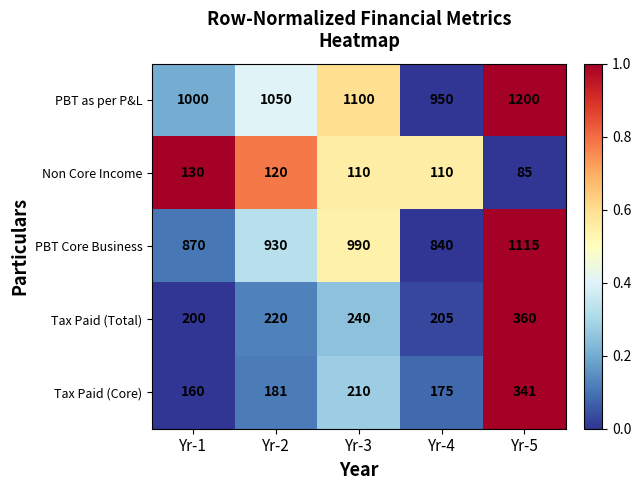

Reading left to right, extract all data points from this chart.

PBT as per P&L: Yr-1=1000	Yr-2=1050	Yr-3=1100	Yr-4=950	Yr-5=1200
Non Core Income: Yr-1=130	Yr-2=120	Yr-3=110	Yr-4=110	Yr-5=85
PBT Core Business: Yr-1=870	Yr-2=930	Yr-3=990	Yr-4=840	Yr-5=1115
Tax Paid (Total): Yr-1=200	Yr-2=220	Yr-3=240	Yr-4=205	Yr-5=360
Tax Paid (Core): Yr-1=160	Yr-2=181	Yr-3=210	Yr-4=175	Yr-5=341